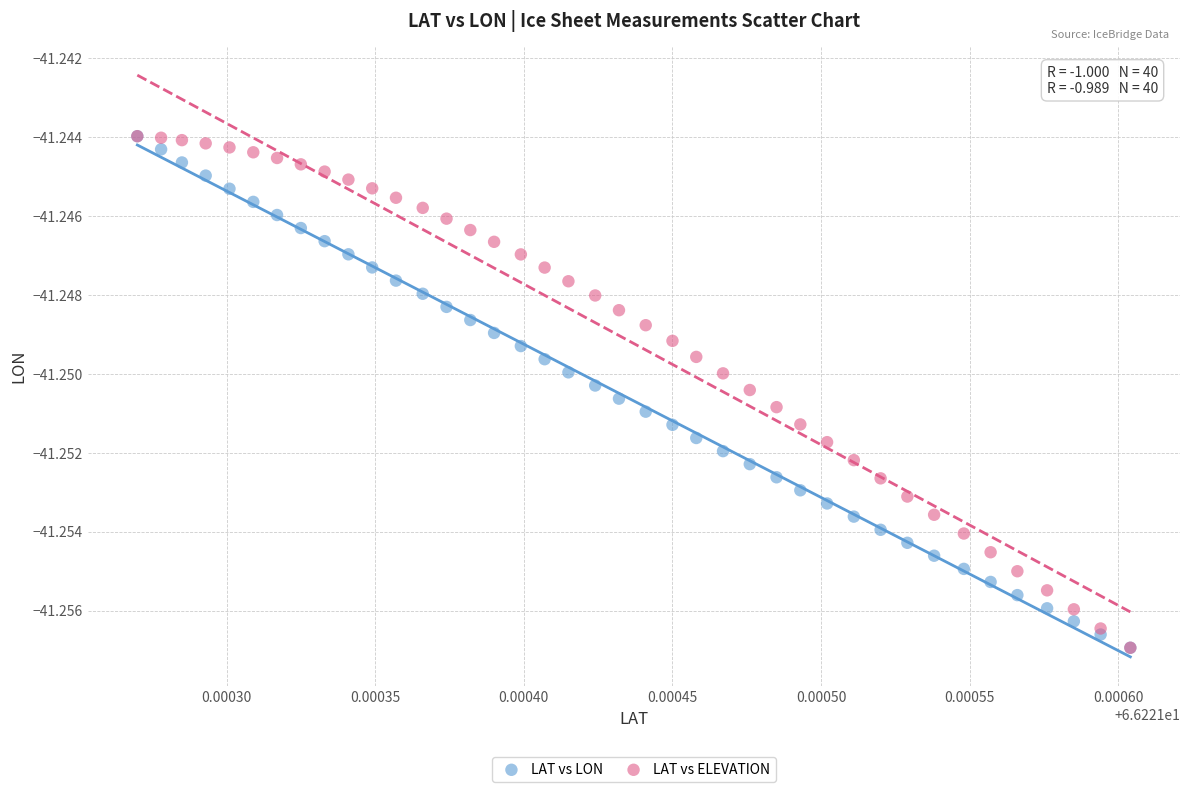

What are all the series names shown in the legend?

LAT vs LON, LAT vs ELEVATION